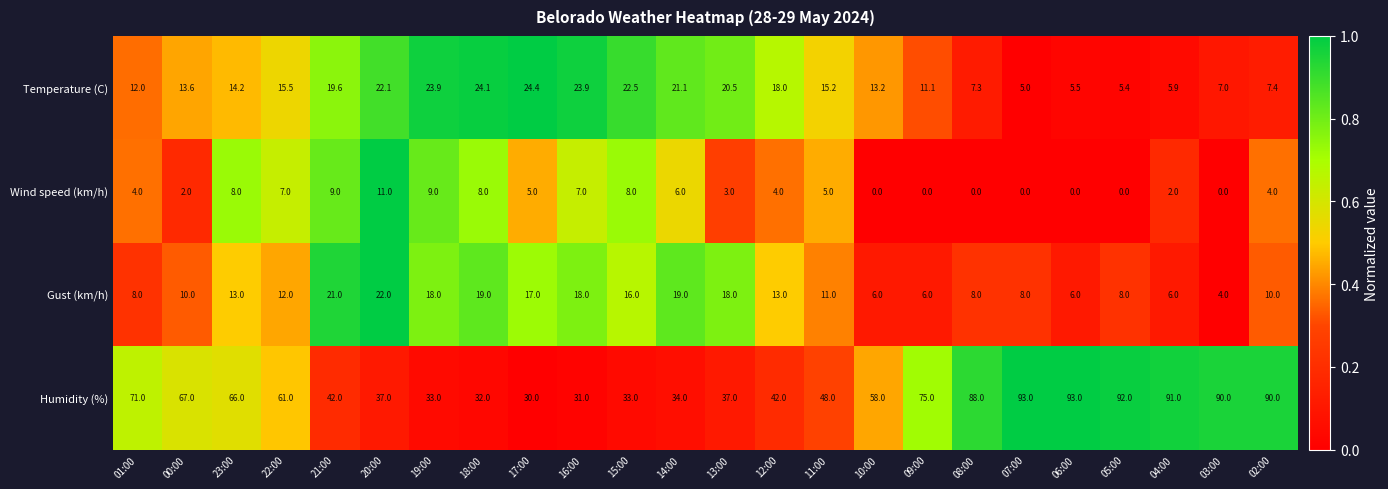

Rank the series by their maximum value, from highest to lowest.

Humidity (%), Temperature (C), Gust (km/h), Wind speed (km/h)